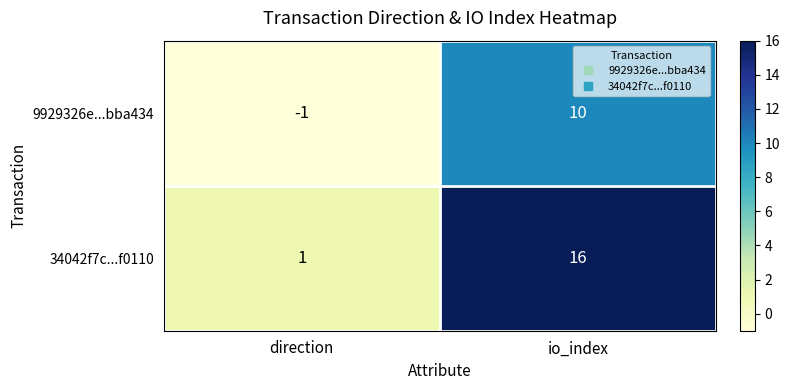

Is it true that 9929326e...bba434 equals 10 at io_index?

True